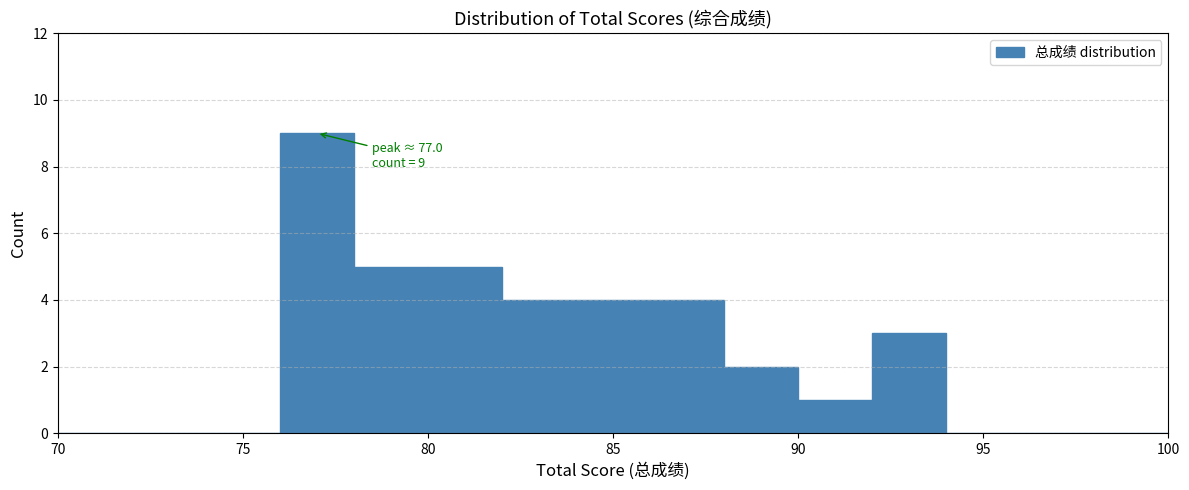

Over which range of the x-axis is the bar tallest?

76 to 78